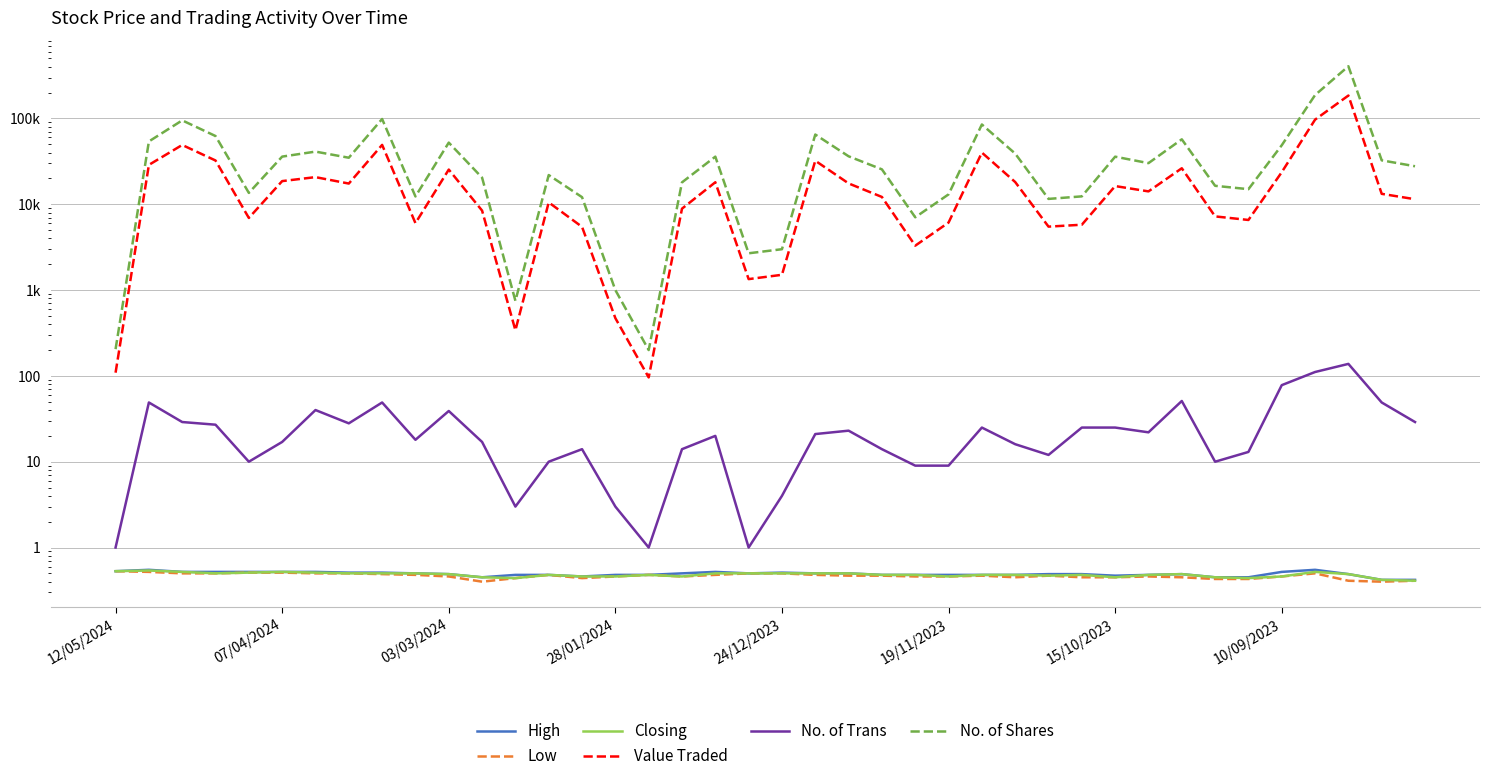

True or false: Closing has a value of 0.5 at 10/09/2023.

True